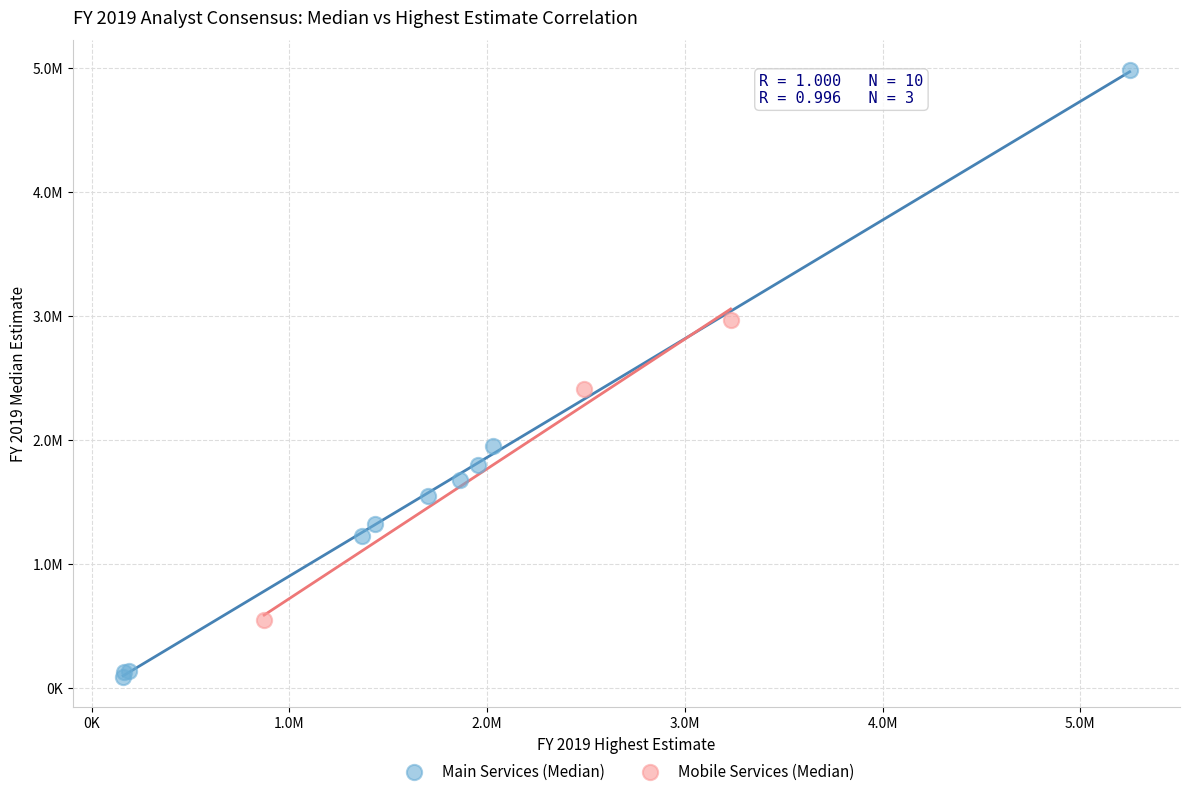

What are all the series names shown in the legend?

Main Services (Median), Mobile Services (Median)